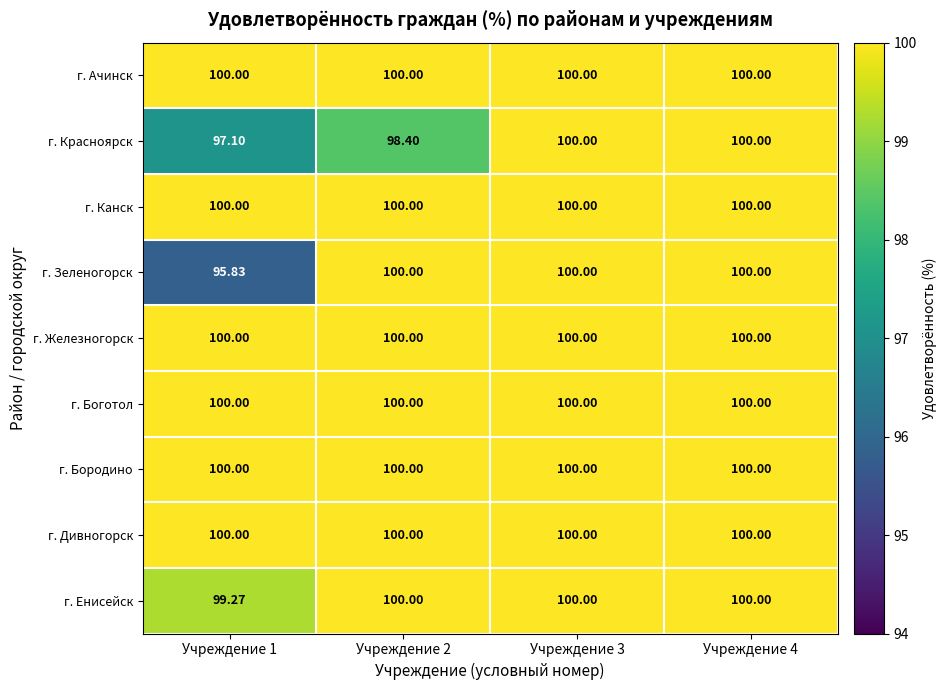

Which series has the largest range (max minus min)?

г. Зеленогорск